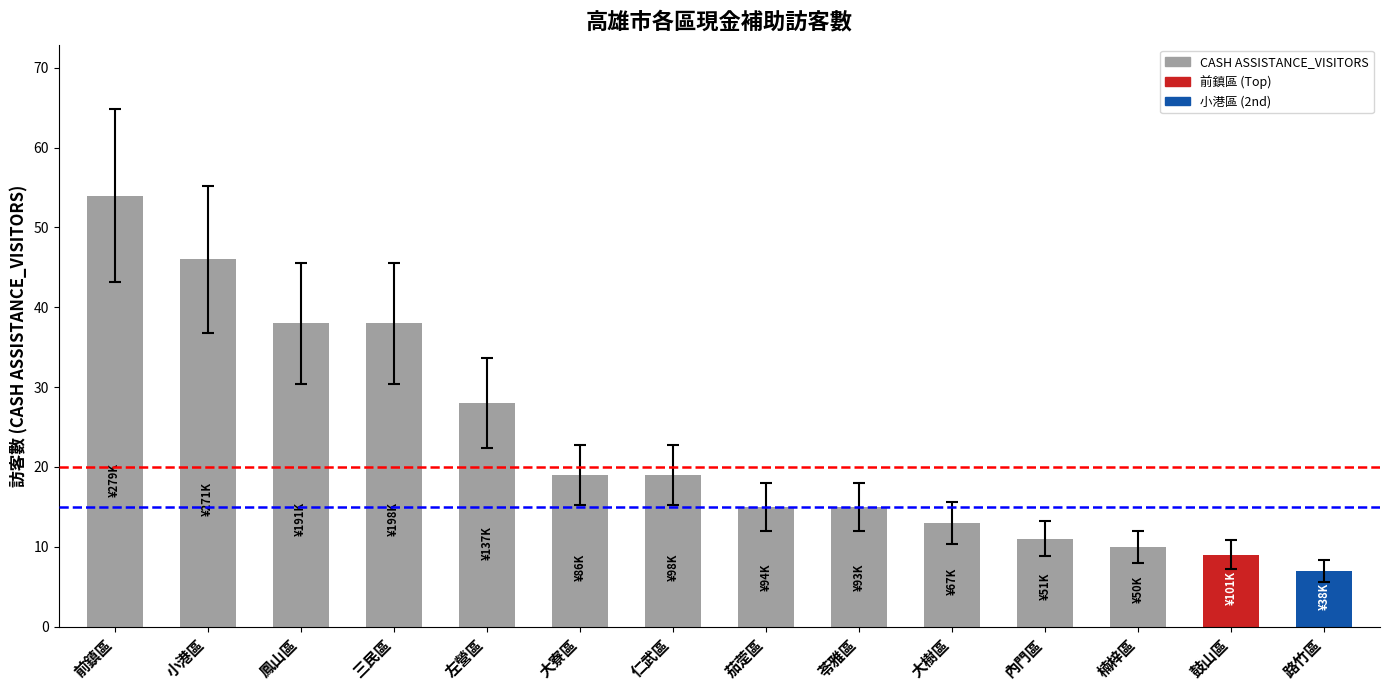

True or false: the data shows 5 at 苓雅區.

False